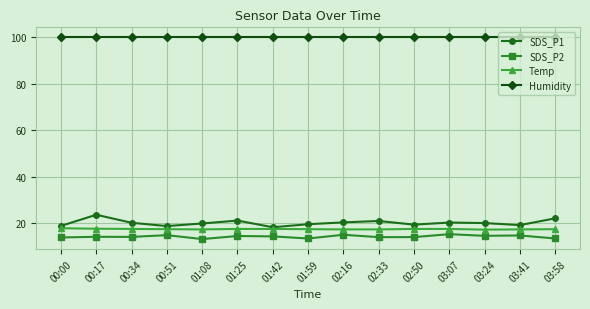

What are all the series names shown in the legend?

SDS_P1, SDS_P2, Temp, Humidity